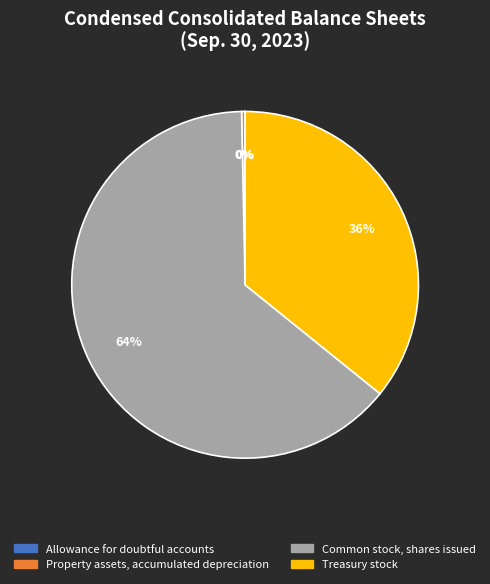

Which has a higher value, Property assets, accumulated depreciation or Common stock, shares issued?

Common stock, shares issued